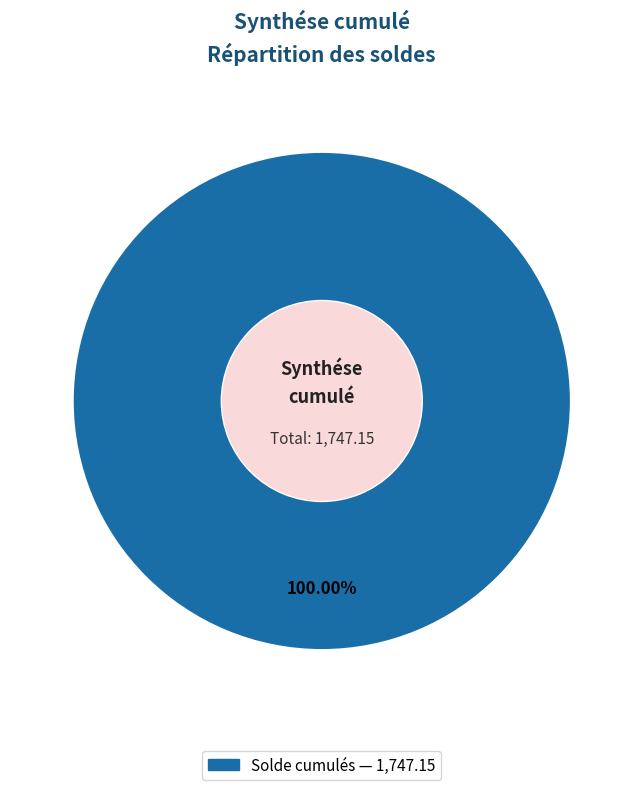

Is there any slice that represents more than half of the pie?

Yes